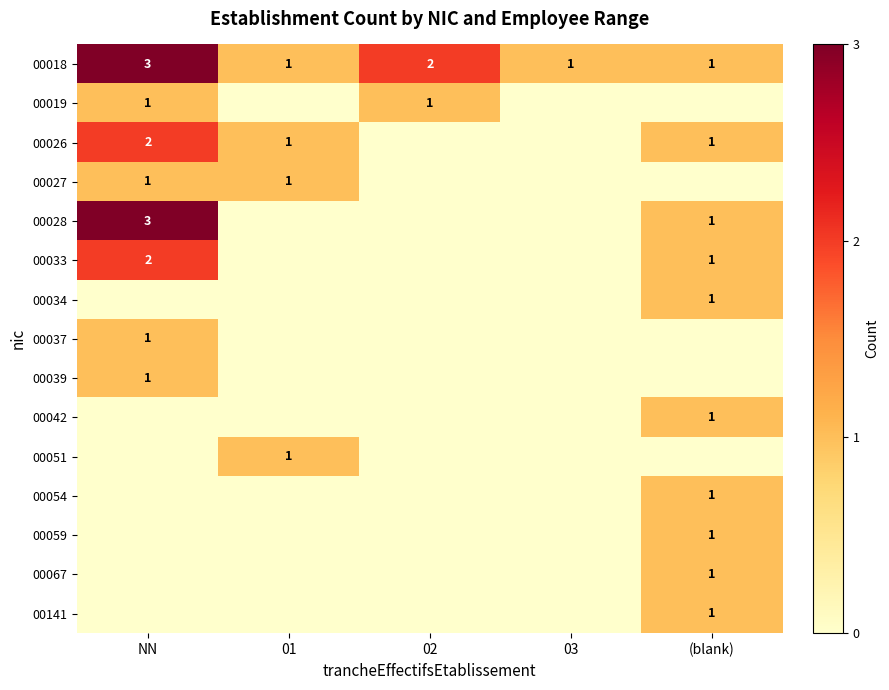

What is the highest value of the 00018 series?

3